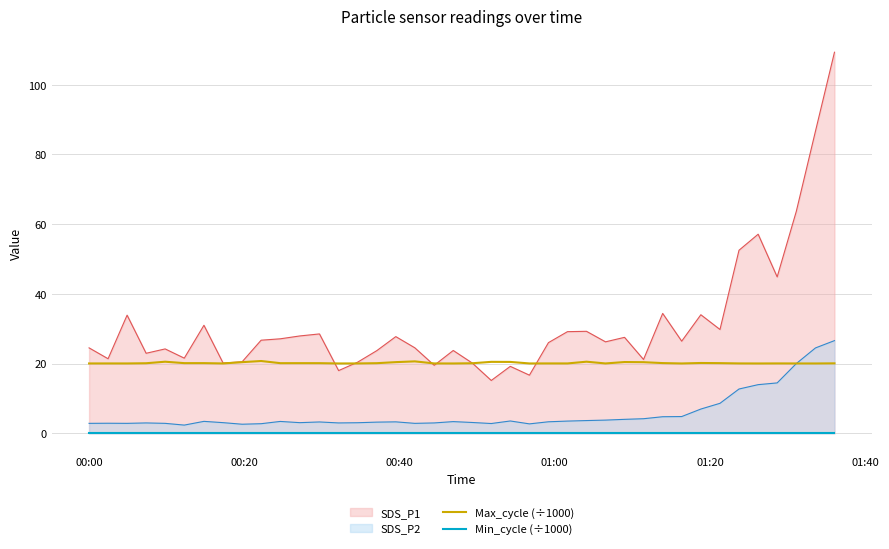

What is the minimum value for Max_cycle (÷1000)?

20.0